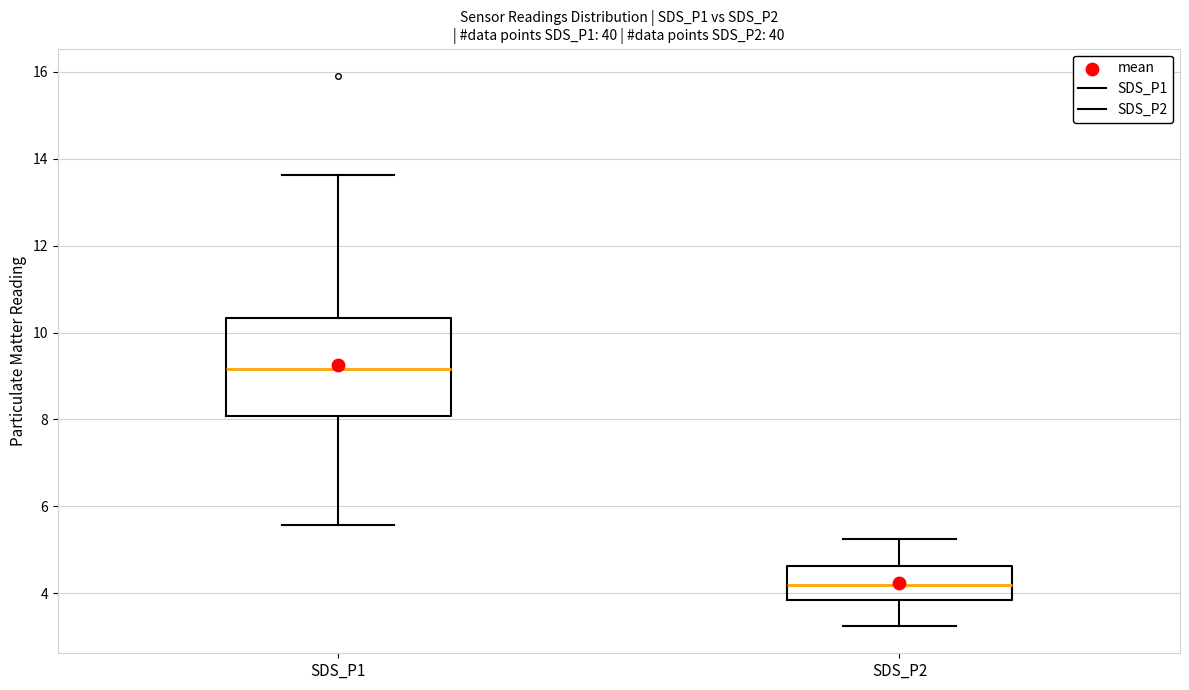

Reading left to right, transcribe this box plot: for each box, give where its median line is, the range the box spans, and where its two whiskers end, as read against the y-axis. The values are not printed on the chart, so give them approximately, as read against the axis.

SDS_P1: median 9.2, box 8.0 to 10.4, whiskers 5.6 to 13.6
SDS_P2: median 4.2, box 3.8 to 4.6, whiskers 3.2 to 5.2